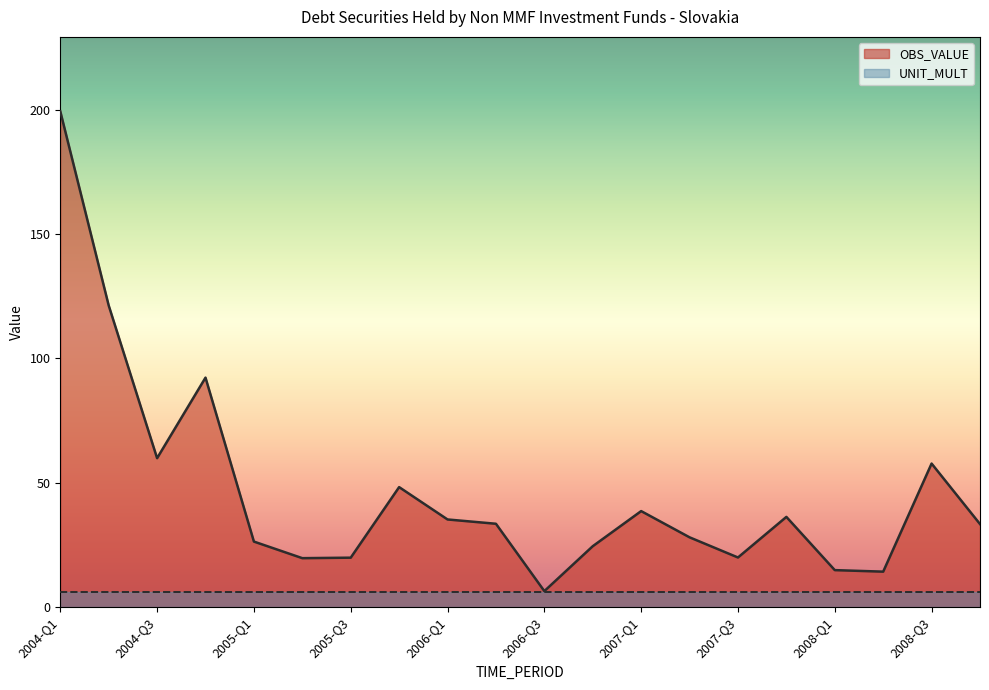

What is the label of the 11th point from the right?

2006-Q2